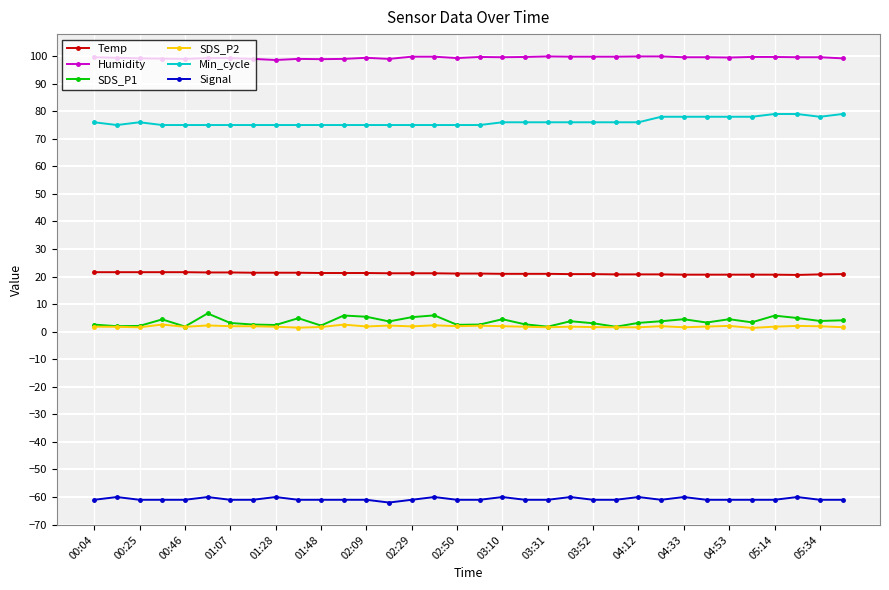

True or false: Humidity has more than 0 points higher than both neighbors.

True